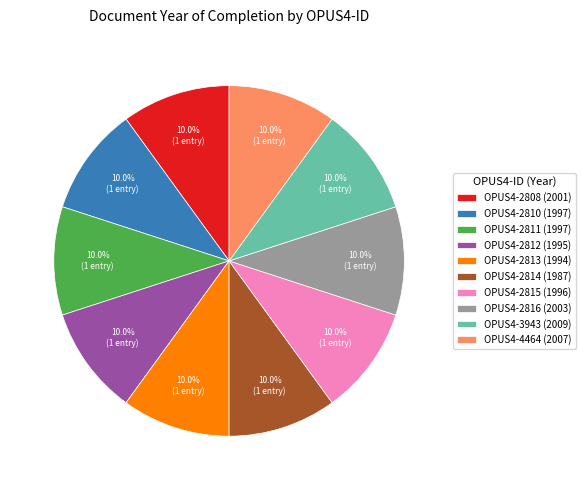

How much of the chart is everything except OPUS4-2815?

90.0%